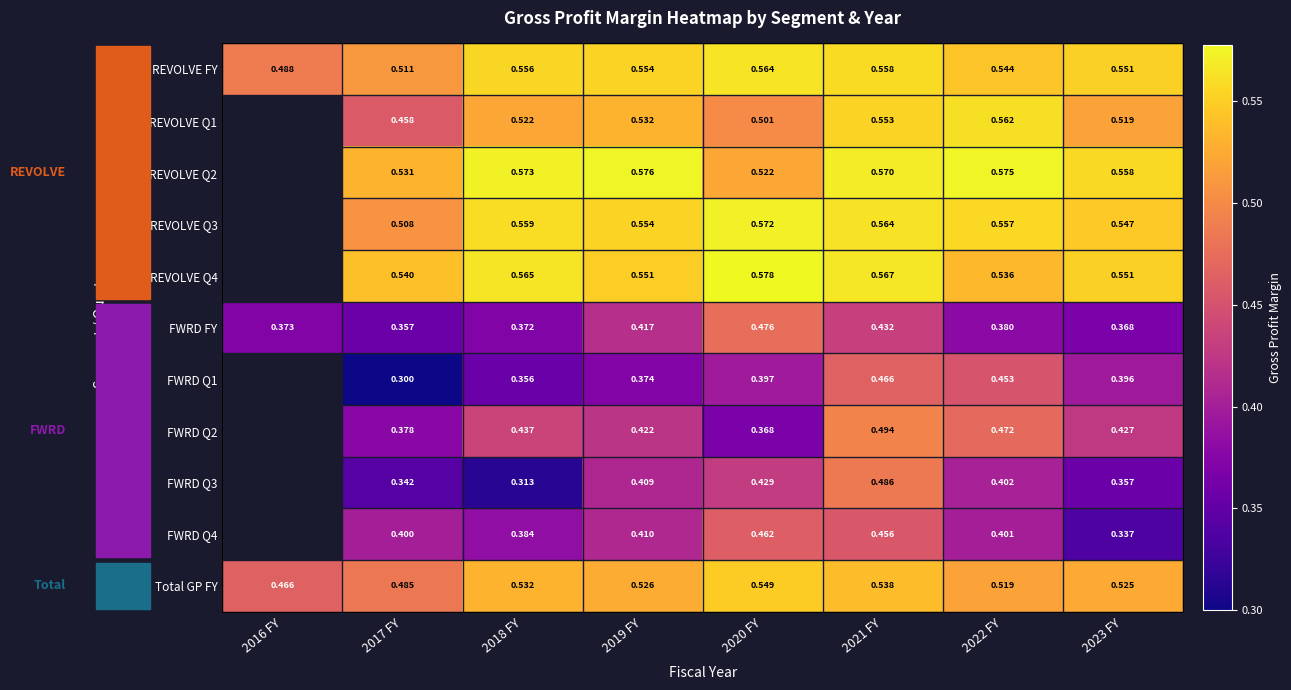

Count the number of categories in the chart.

8